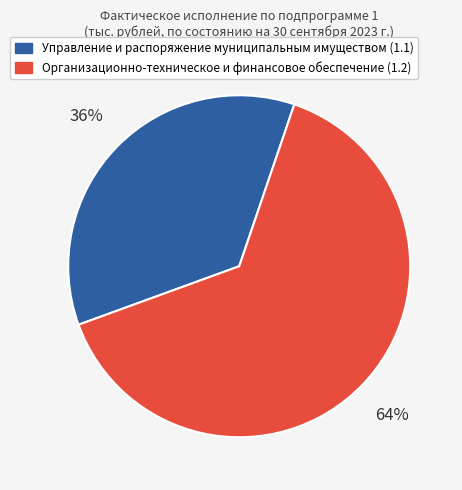

Count the number of slices in the pie.

2